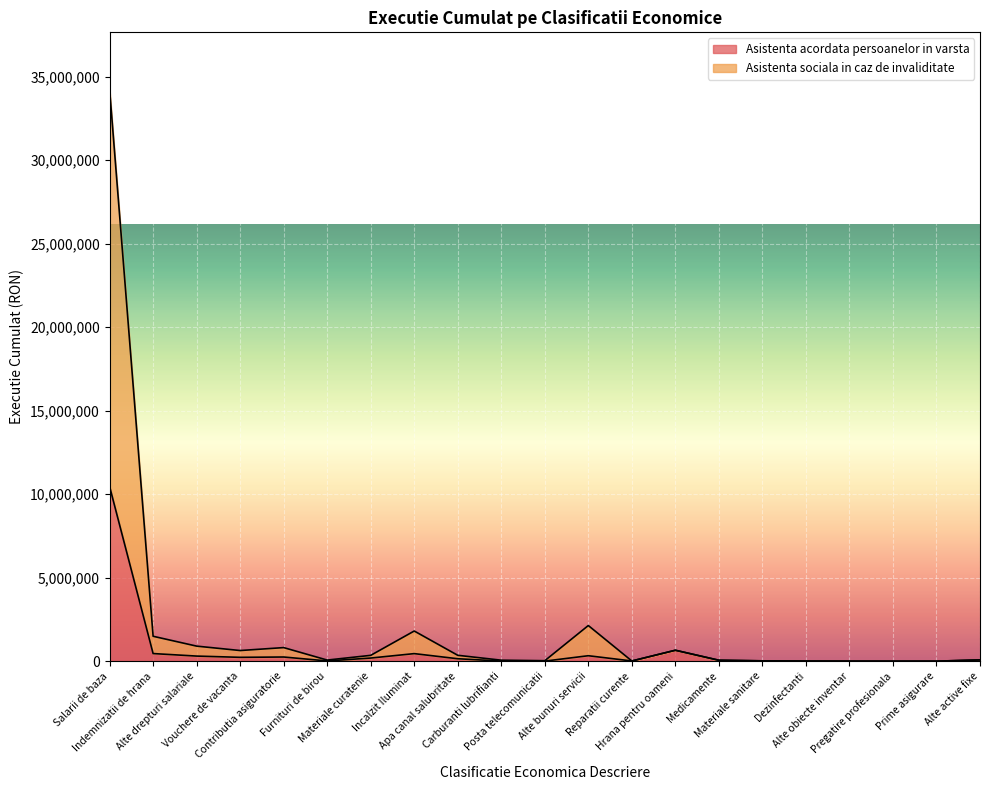

What are all the series names shown in the legend?

Asistenta acordata persoanelor in varsta, Asistenta sociala in caz de invaliditate